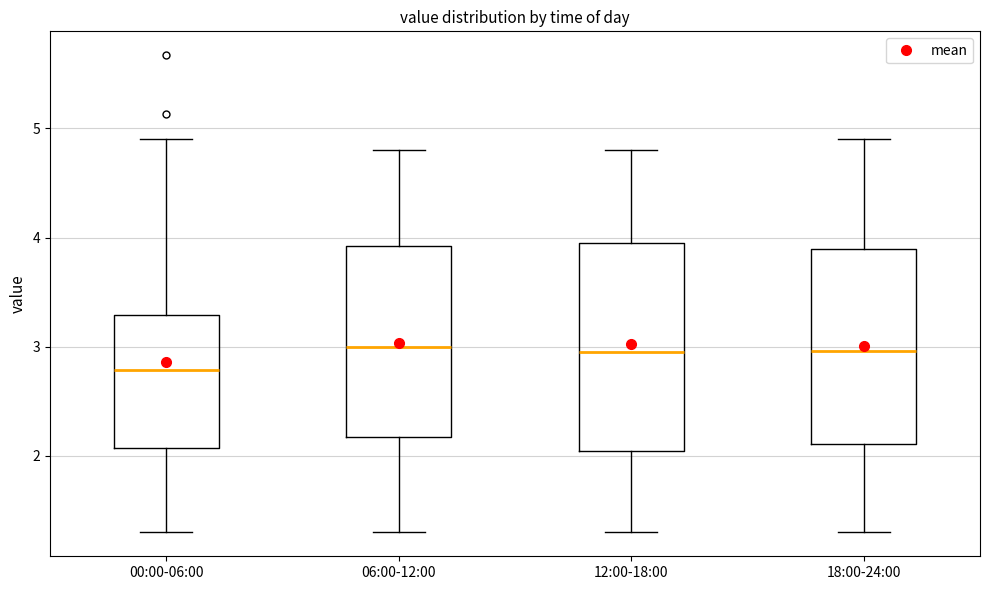

Which box is the tallest, from its lower edge to its upper edge?

12:00-18:00